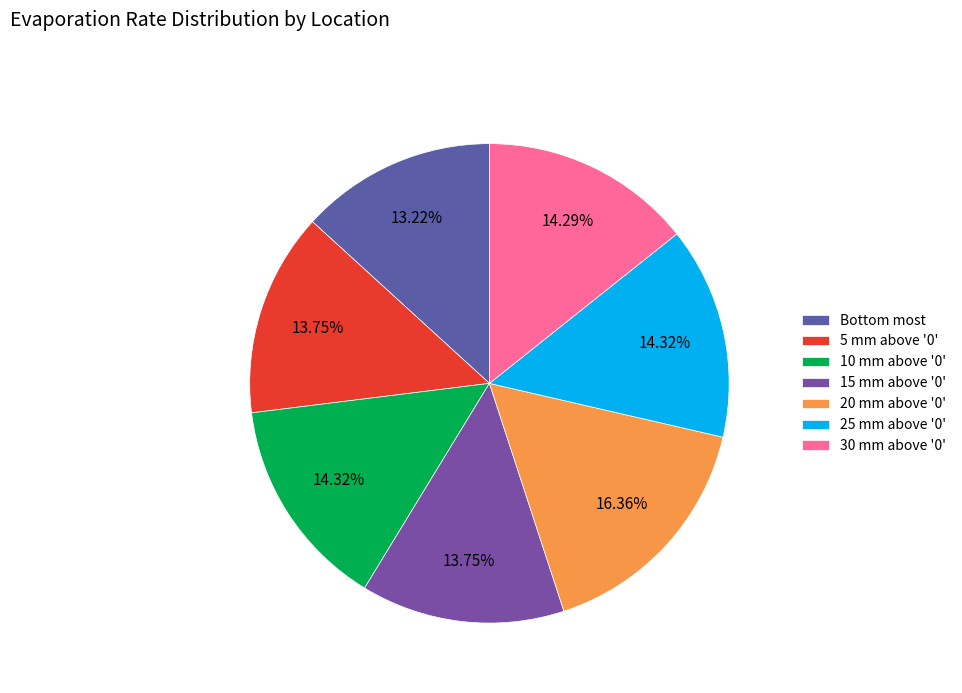

How many segments does this pie chart have?

7